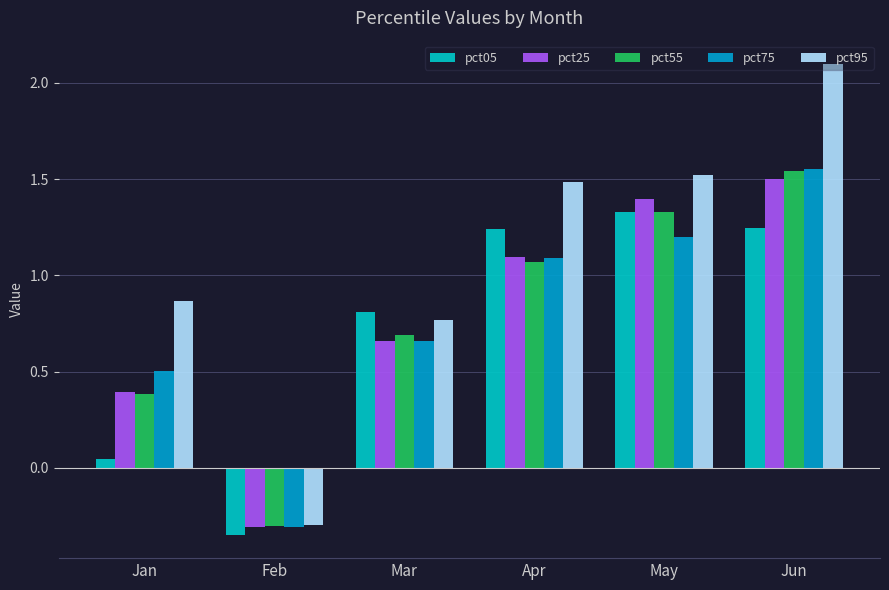

What is the difference between the pct95 values at Feb and Jun?

2.4